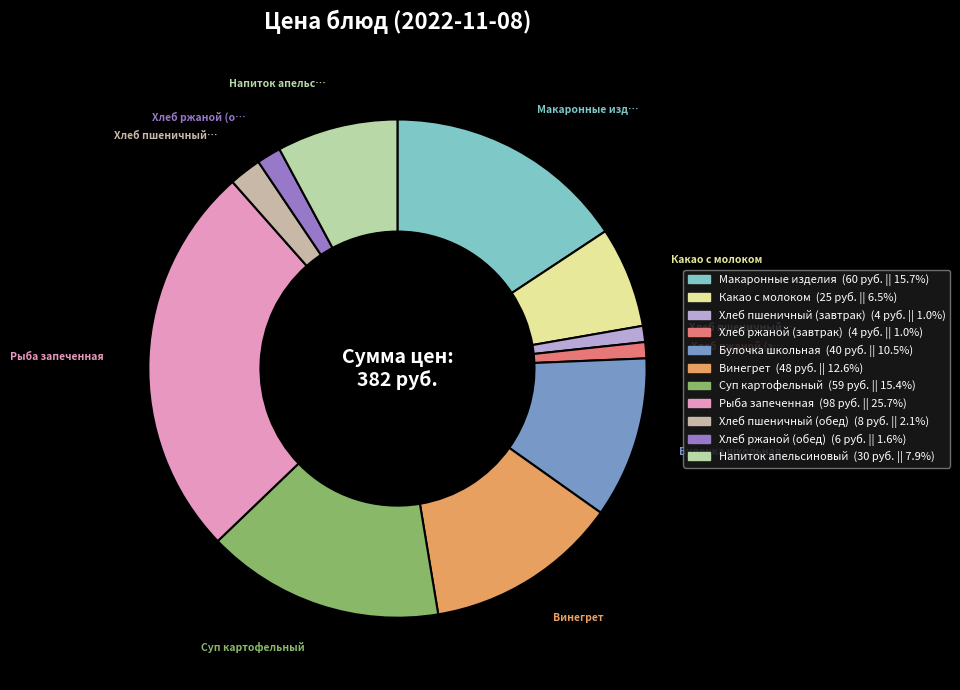

Is it true that Булочка школьная is 10% of the pie?

True